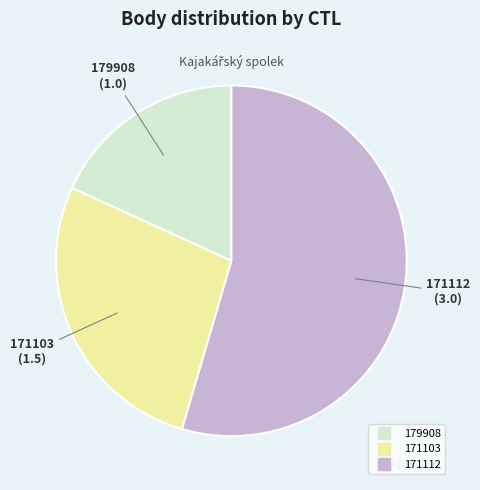

The 171112 slice represents 44% of the pie. True or false?

False